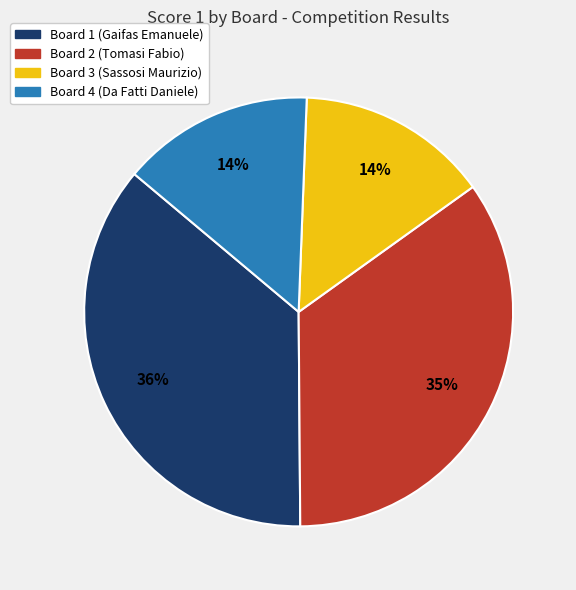

To the nearest percent, what portion does Board 3 (Sassosi Maurizio) represent?

14%